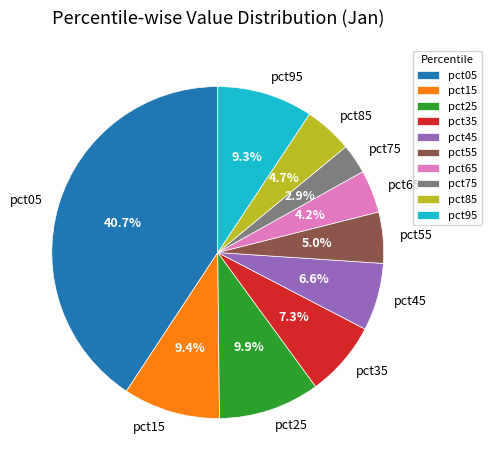

The pct95 slice represents 9% of the pie. True or false?

True